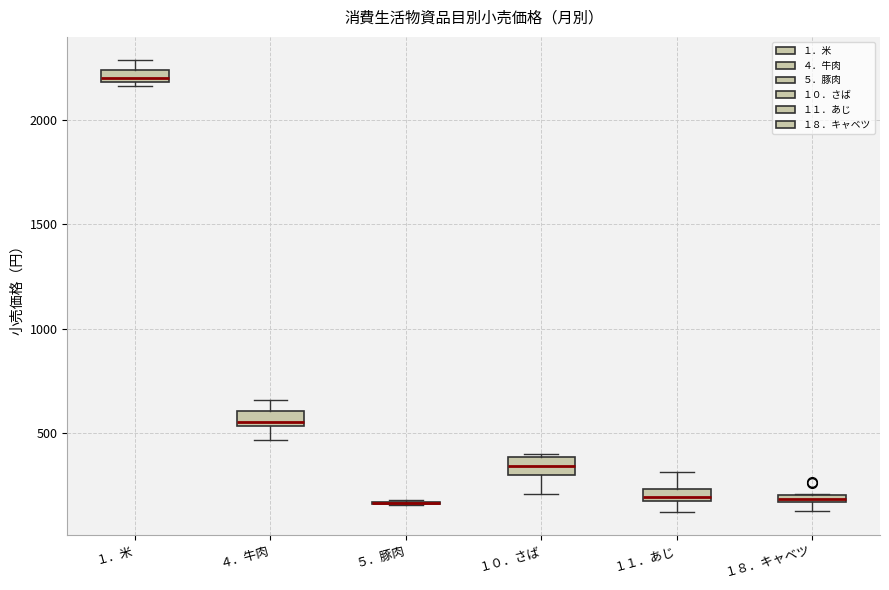

Where is the upper edge of the box for １８．キャベツ on the y-axis? The values are not printed on the chart, so give them approximately, as read against the axis.

200